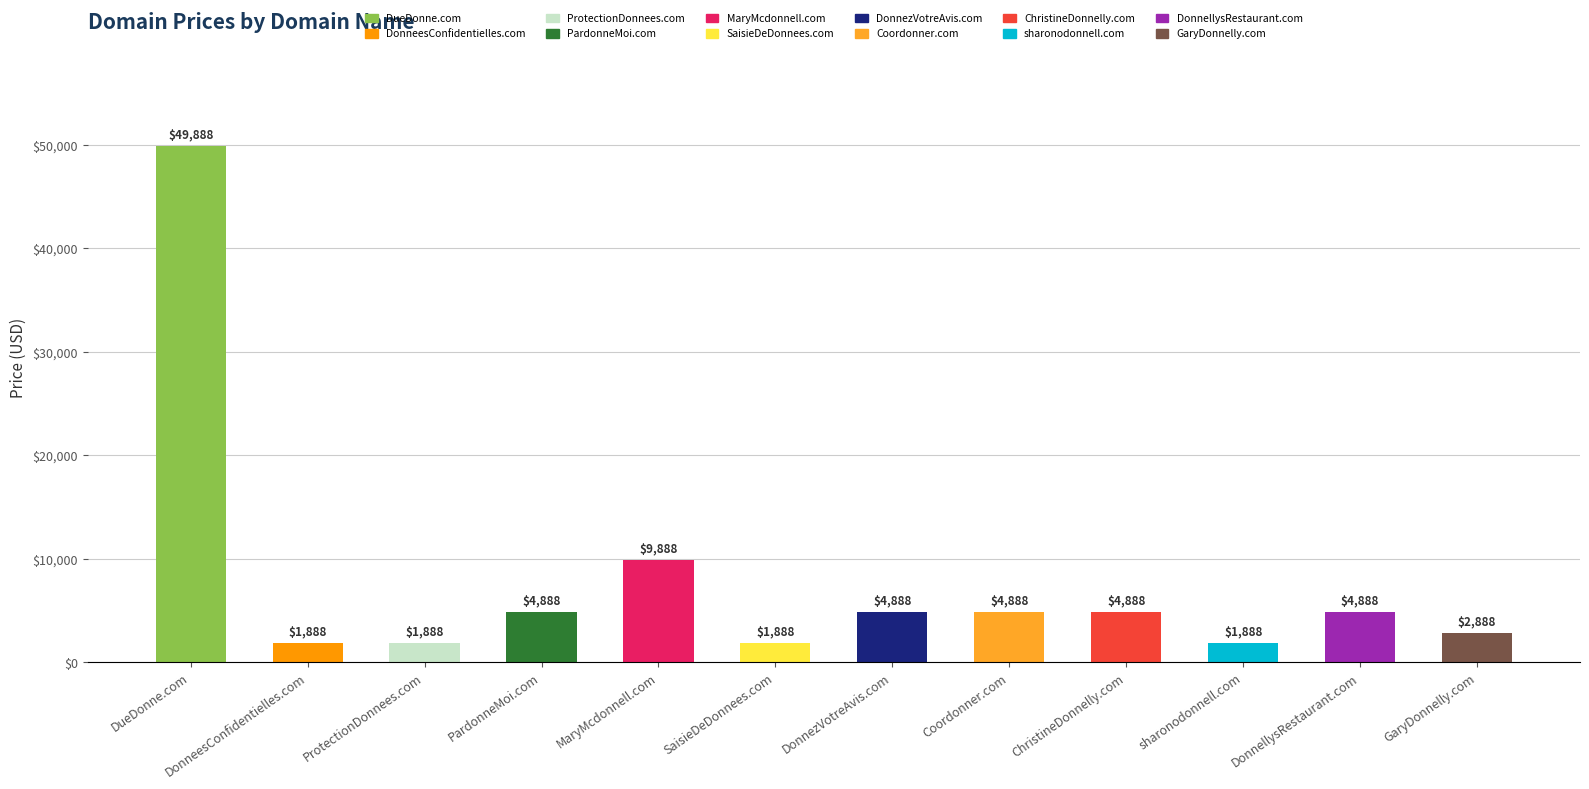

Does the chart contain stacked bars?

No